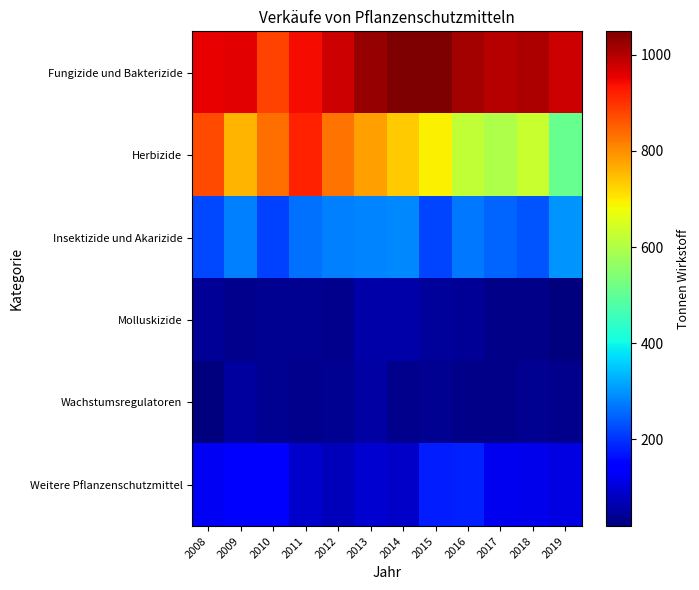

Which series has the largest total across all categories?

Fungizide und Bakterizide